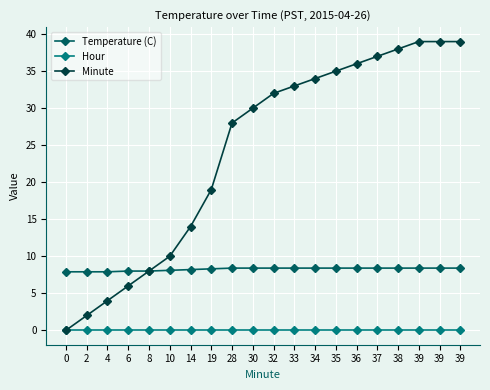

True or false: Minute and Hour intersect in this chart.

False